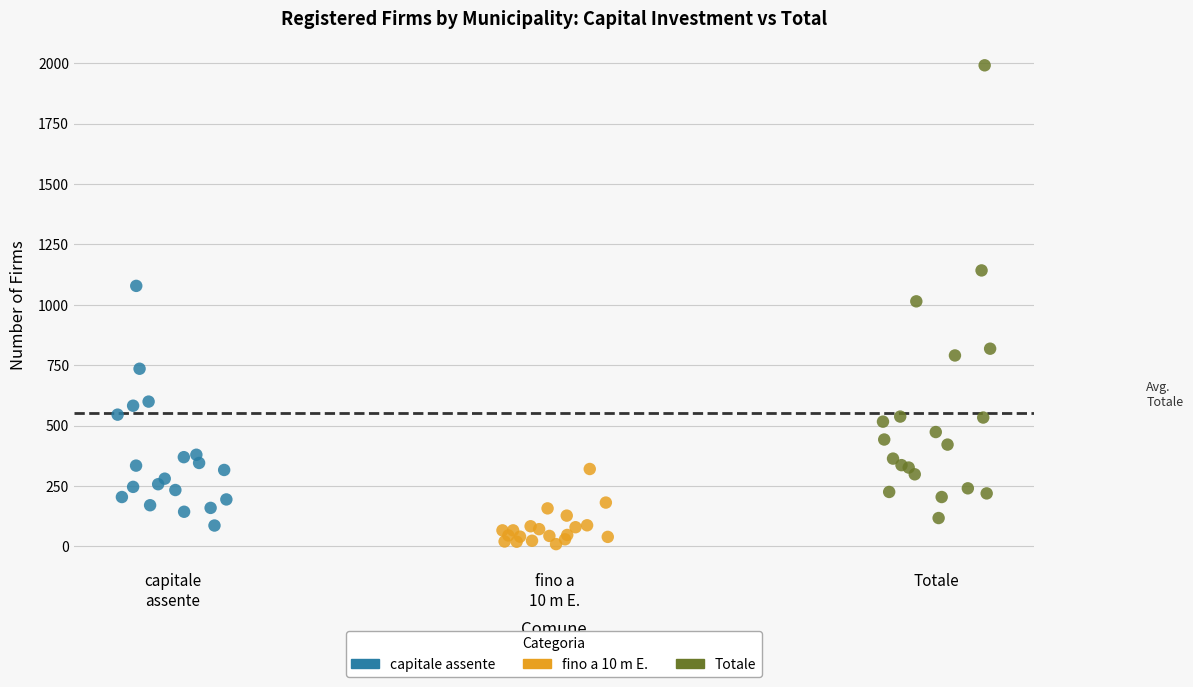

Which series has the widest spread of Y values?

Totale